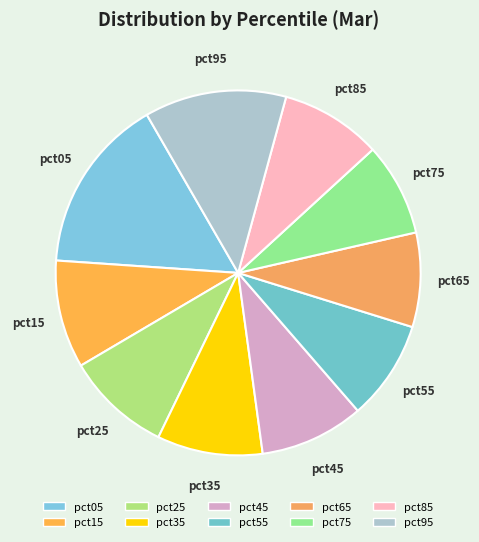

The pct55 slice represents 9% of the pie. True or false?

True